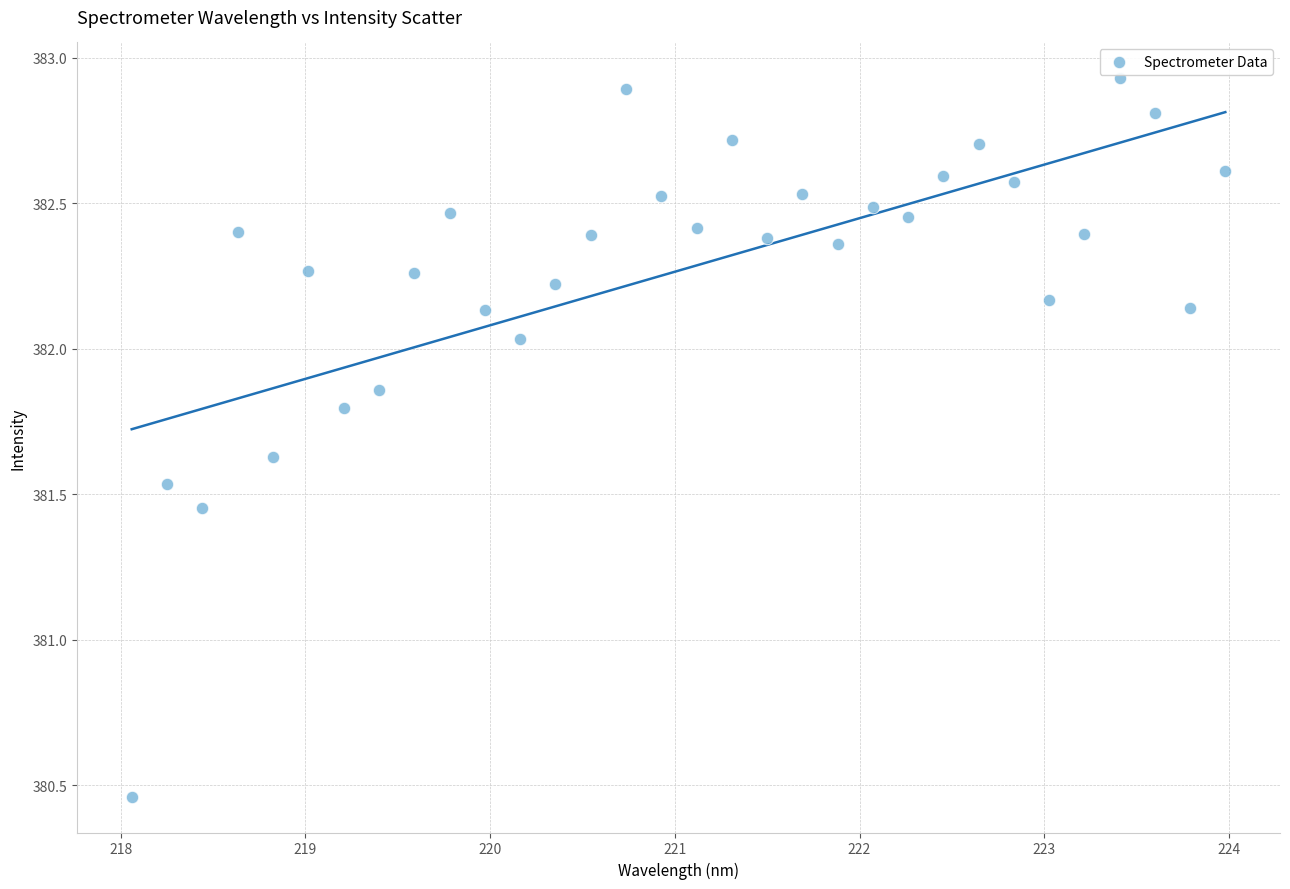

What is the range of Y values (max minus min)?

2.5